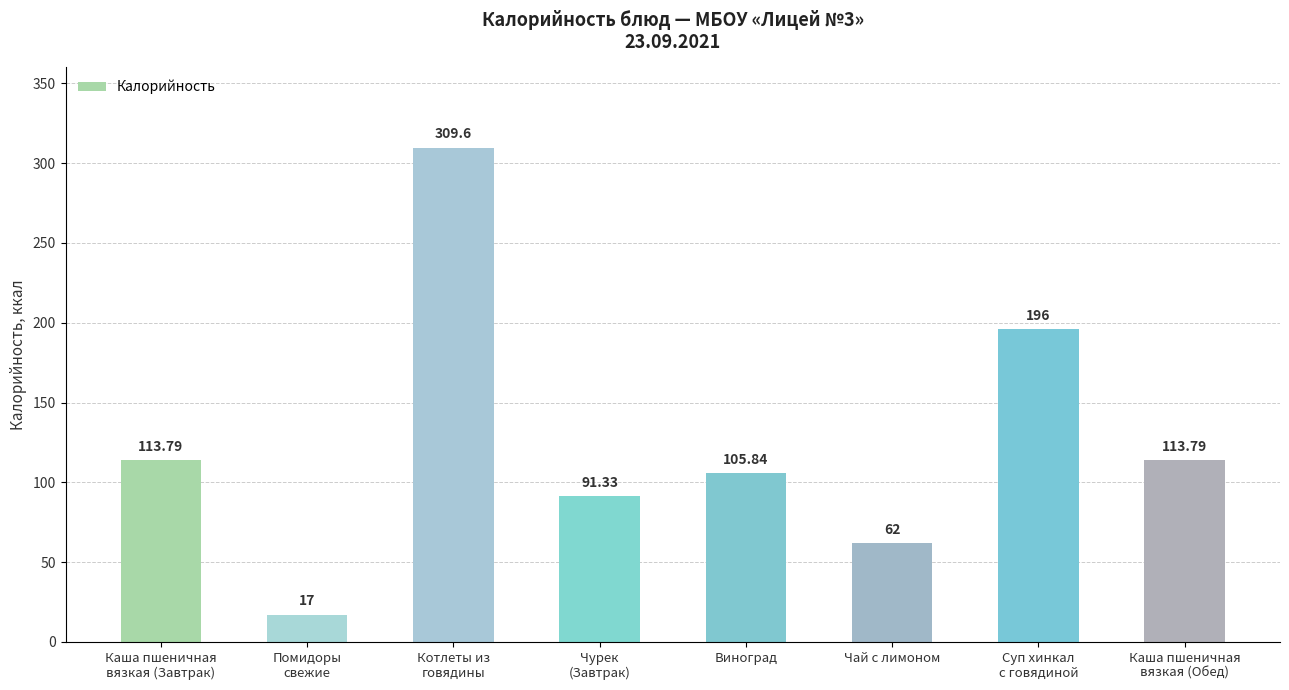

What is the difference between the second highest and minimum values?

179.0